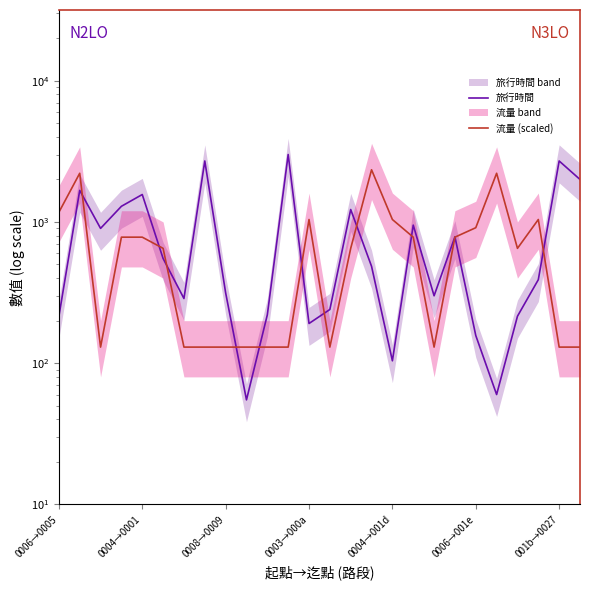

What is the maximum value shown in the chart?

3000